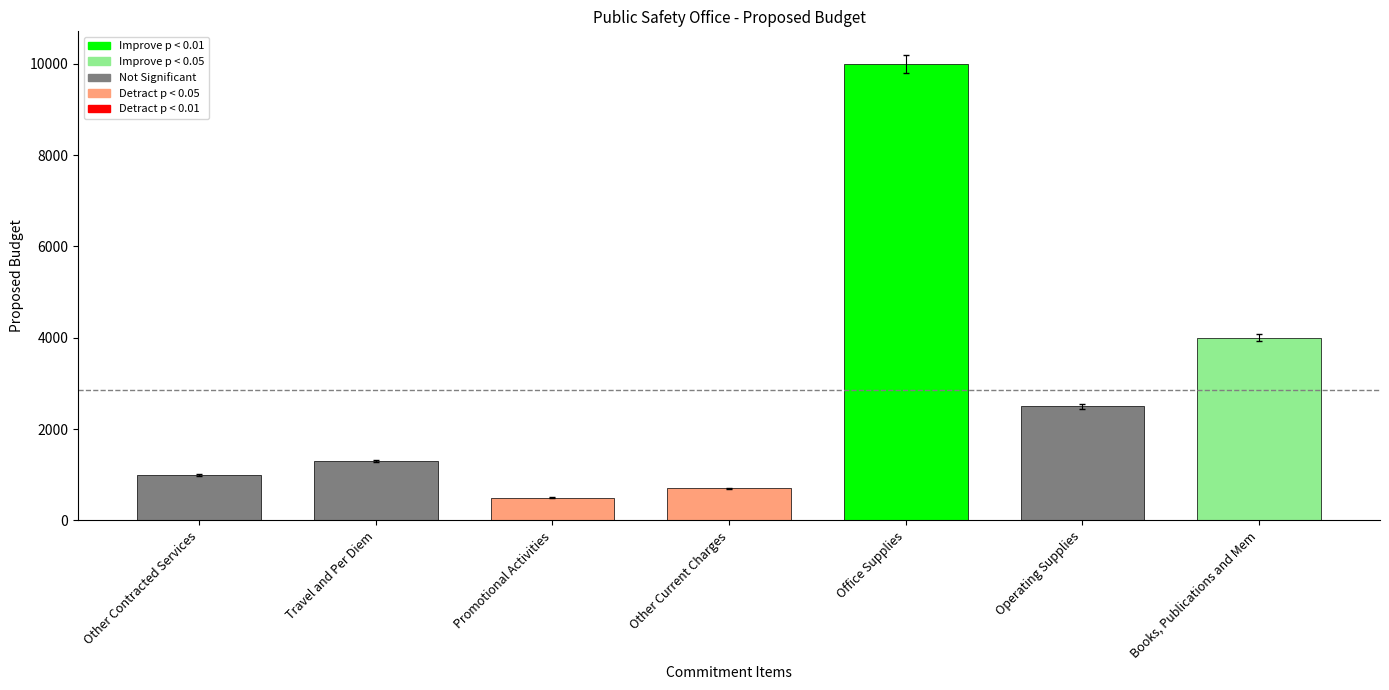

Which category has the highest value across all series?

Office Supplies